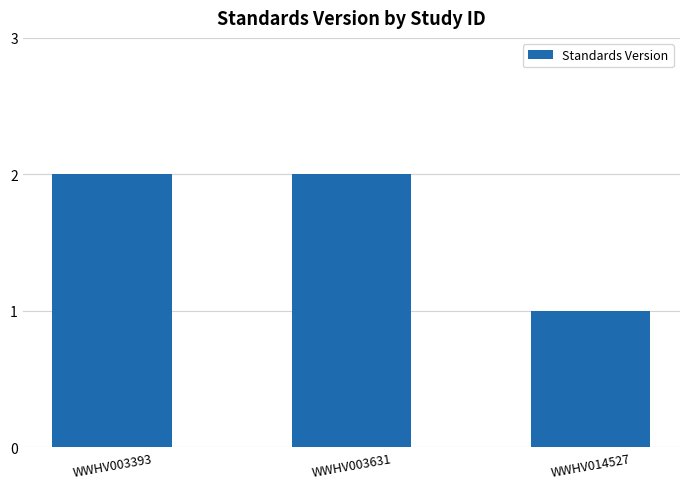

How many bars are there in total?

3